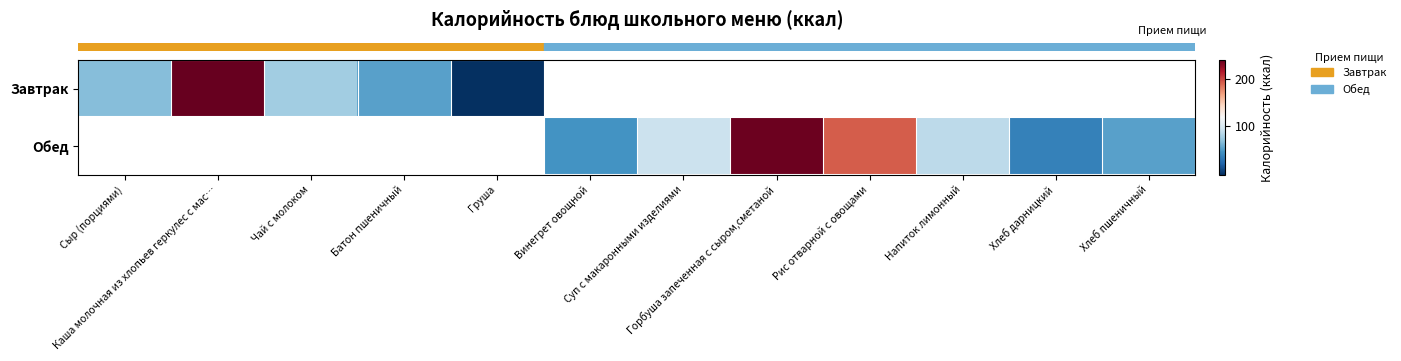

How many distinct data groups are displayed?

2